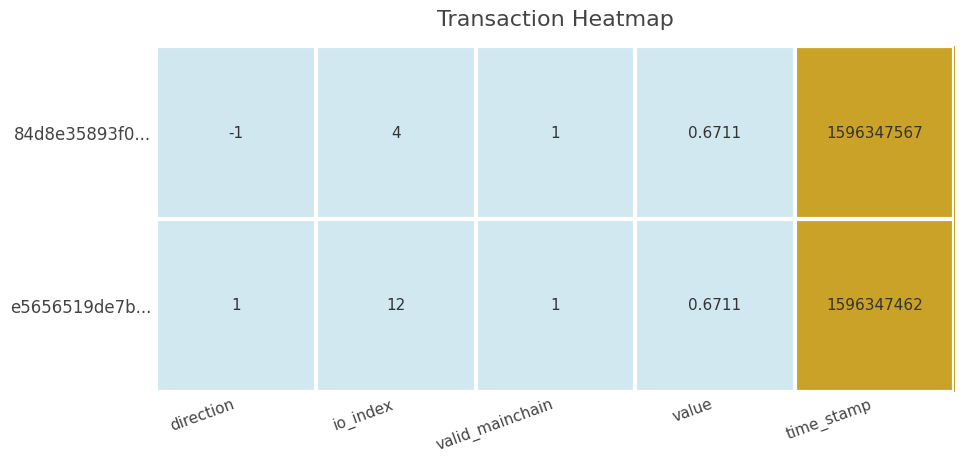

At which label does 84d8e35893f0... first exceed 1?

io_index